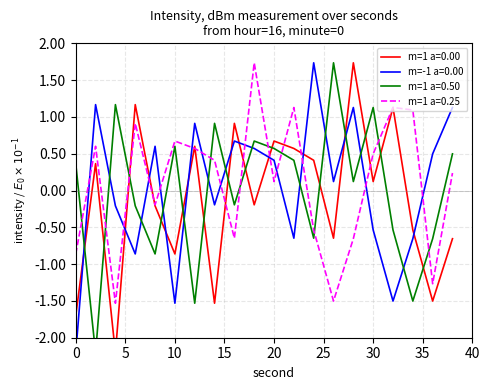

At how many categories does at least one series exceed -1?

20